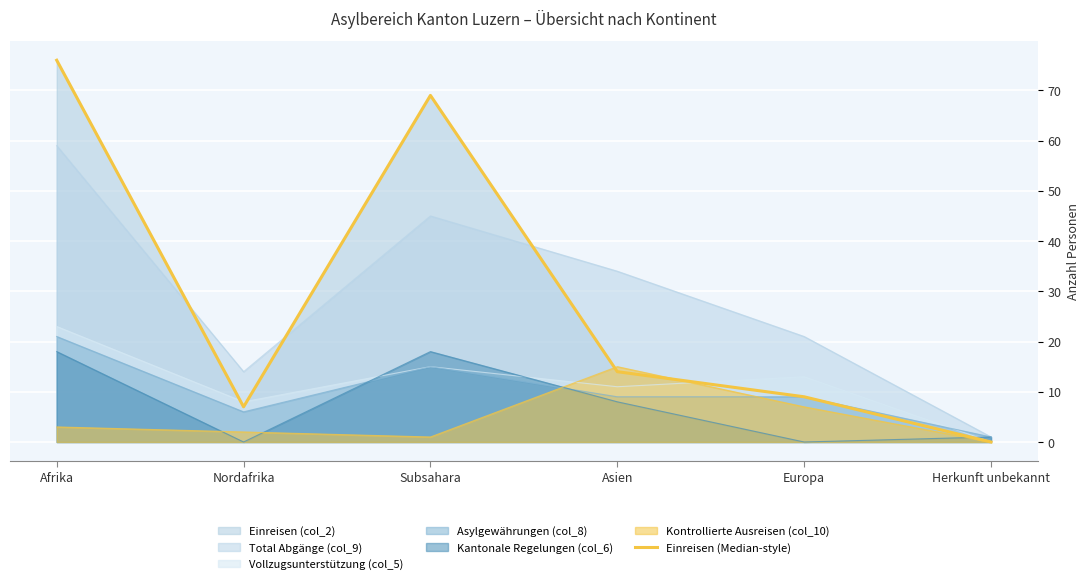

The chart shows a value of 14 at Asien. True or false?

True